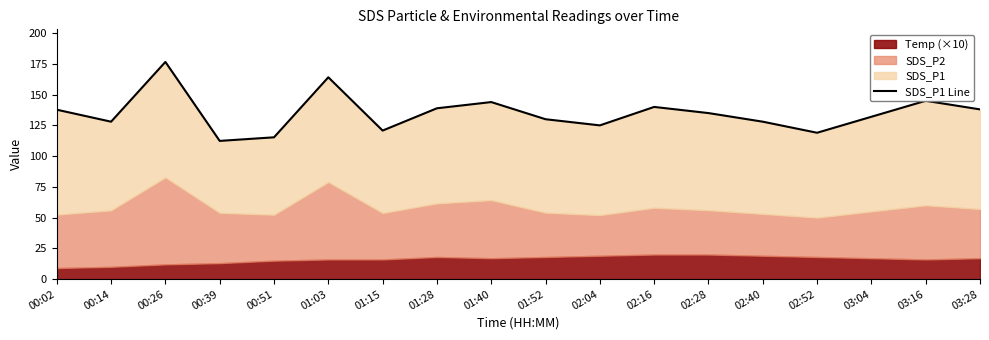

Reading left to right, list all the values displayed in this chart.

137.8	128.0	176.6	112.4	115.3	164.1	120.8	138.9	143.9	130.0	125.0	140.0	135.0	128.0	119.0	132.0	145.0	138.0